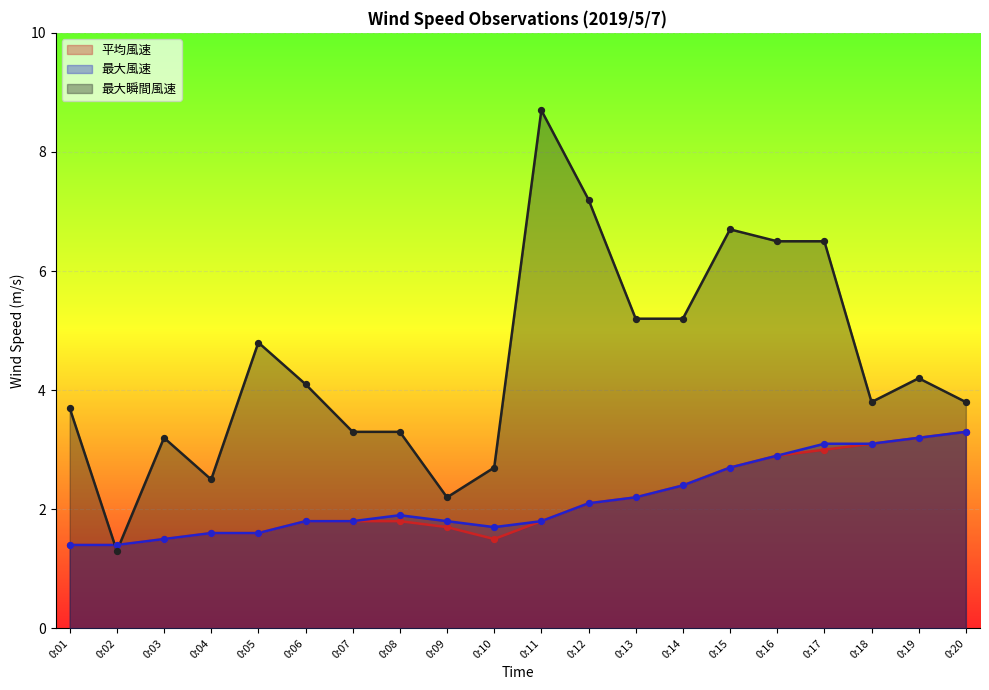

Which series contains the lowest Y value?

最大瞬間風速